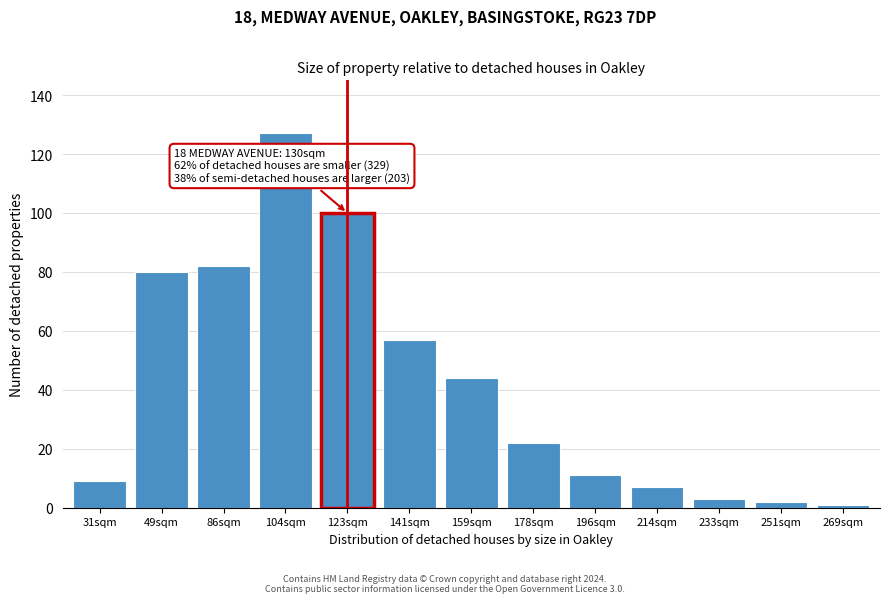

Reading left to right, list all the values displayed in this chart.

31sqm=9	49sqm=80	86sqm=82	104sqm=127	123sqm=100	141sqm=57	159sqm=44	178sqm=22	196sqm=11	214sqm=7	233sqm=3	251sqm=2	269sqm=1